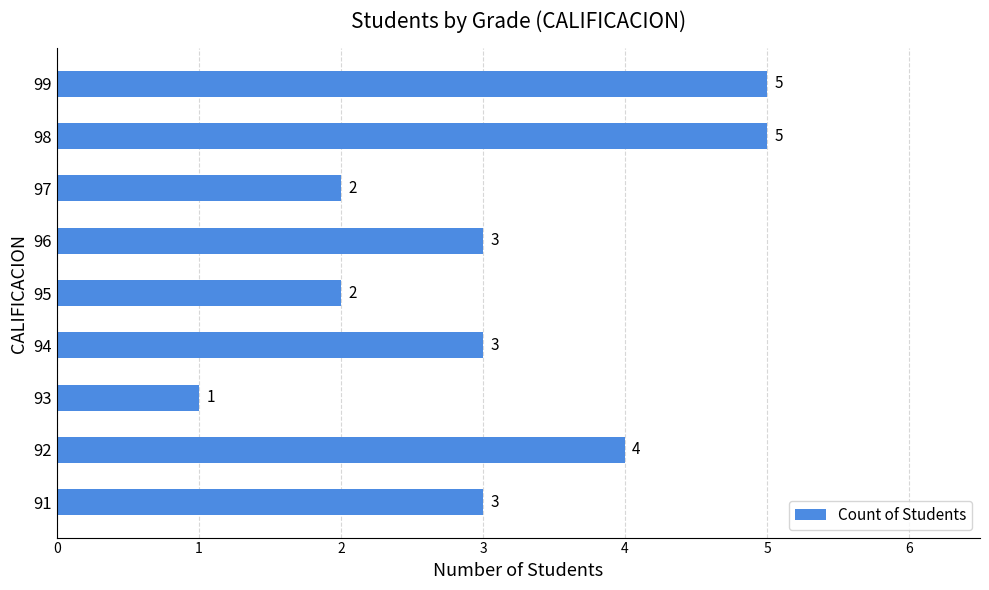

Reading bottom to top, list all the values displayed in this chart.

91=3	92=4	93=1	94=3	95=2	96=3	97=2	98=5	99=5